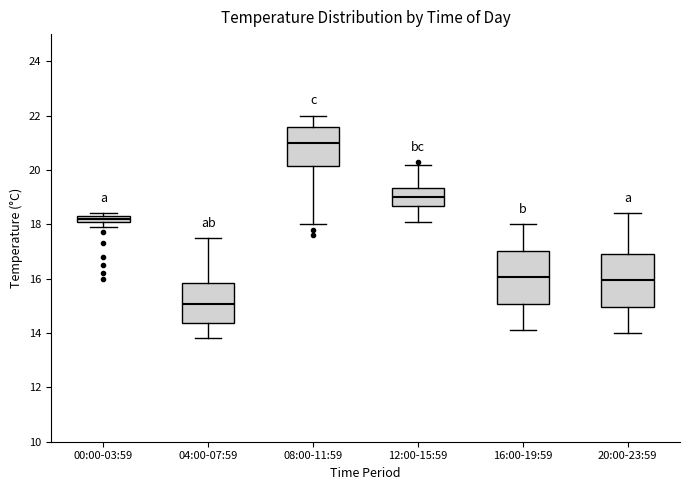

Where does the median line of the box for 12:00-15:59 sit on the y-axis? The values are not printed on the chart, so give them approximately, as read against the axis.

19.0